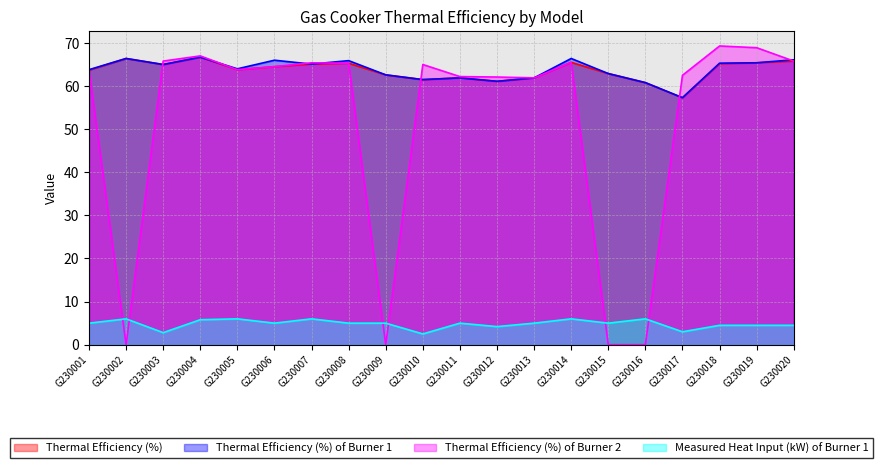

At how many categories does at least one series exceed 36?

20